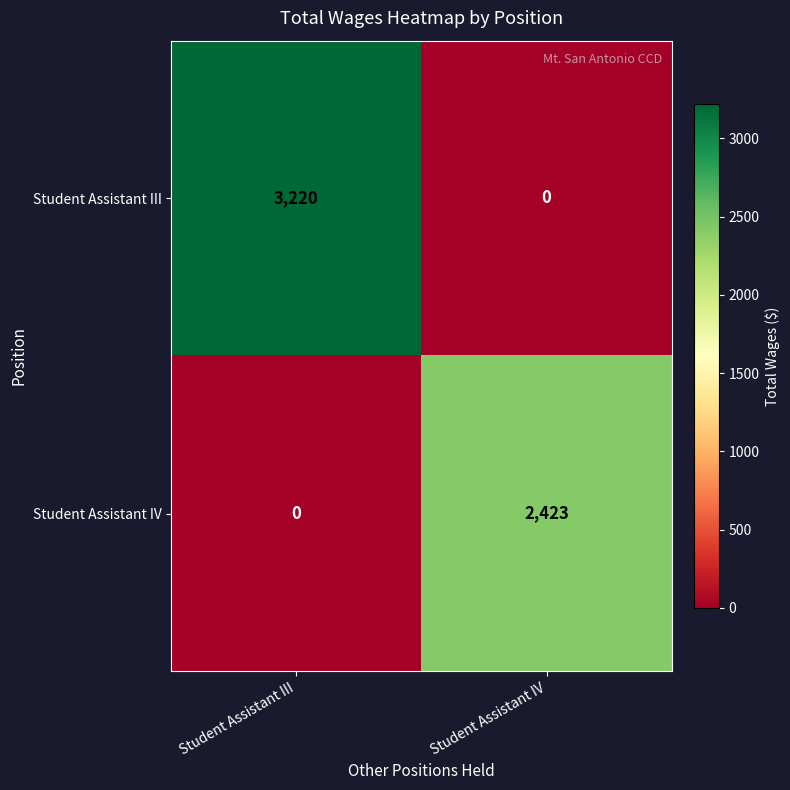

What is the approximate value of Student Assistant III at Student Assistant III, to the nearest 50?

3200